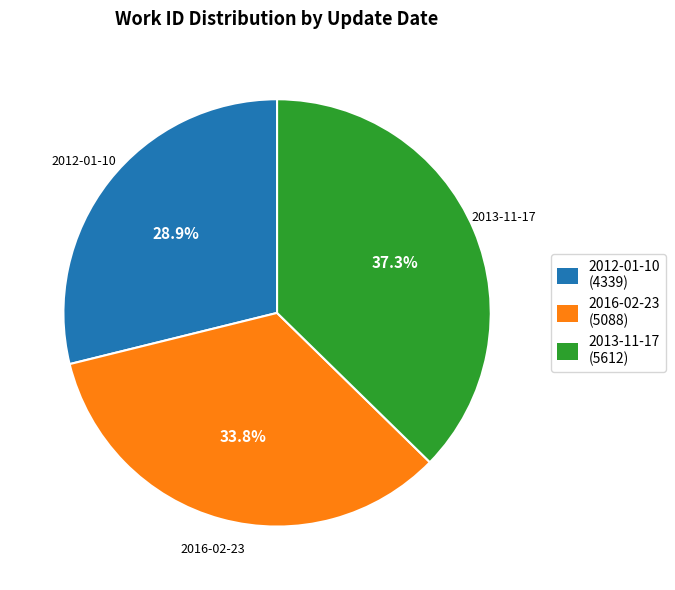

Count the number of slices in the pie.

3